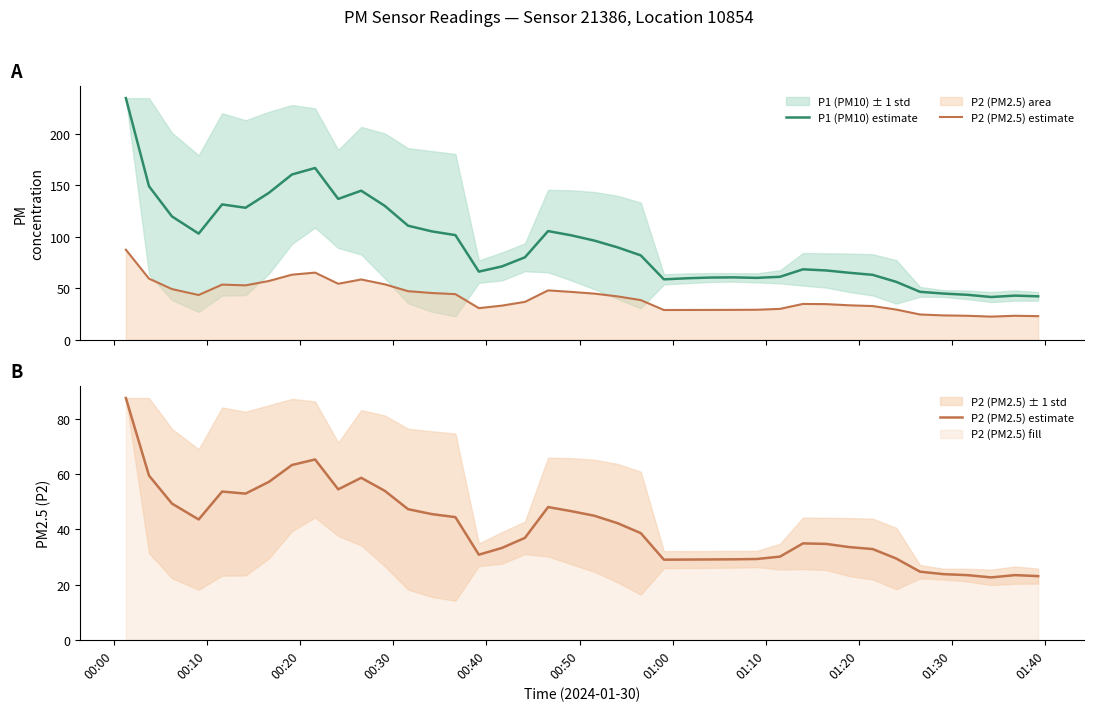

True or false: P2 (PM2.5) estimate and P1 (PM10) estimate cross at least once.

False